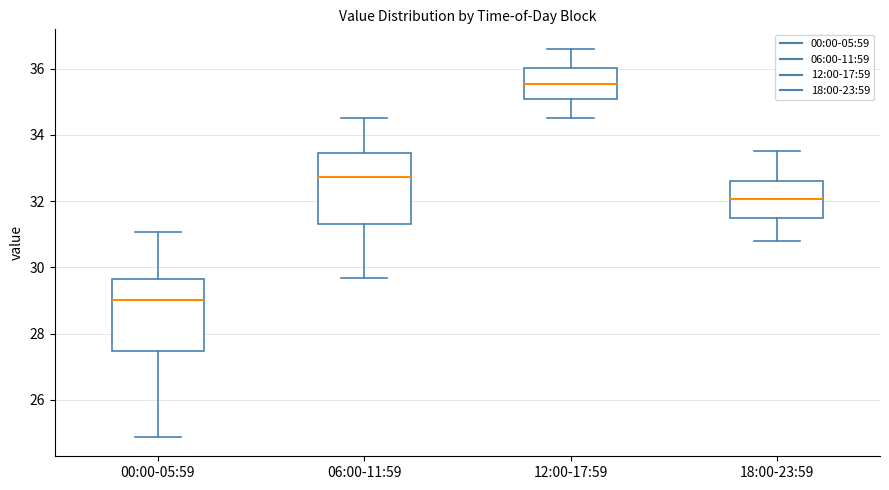

Which box's median line is the lowest?

00:00-05:59